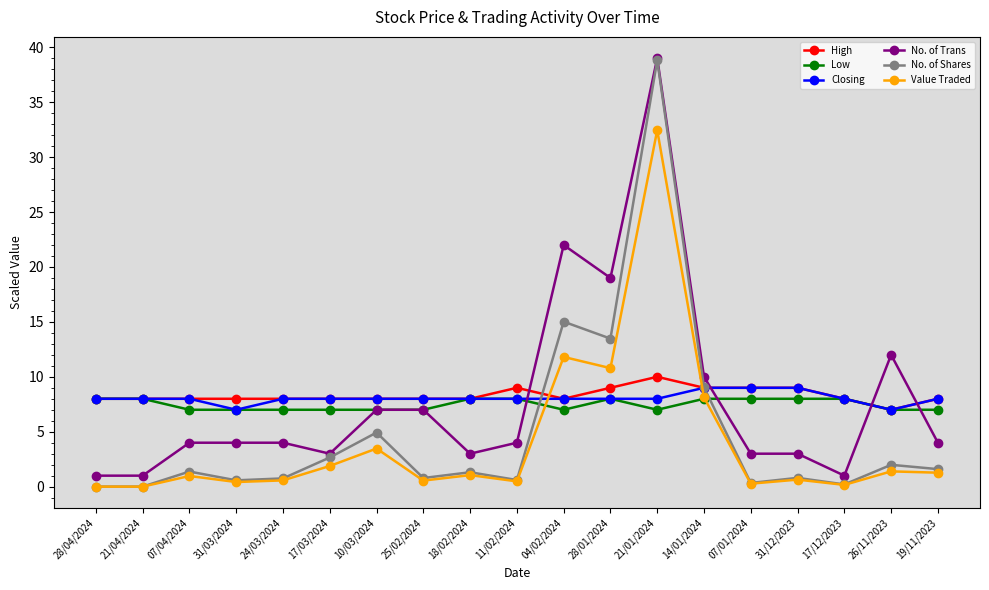

How many intersections are there between High and Value Traded?

2